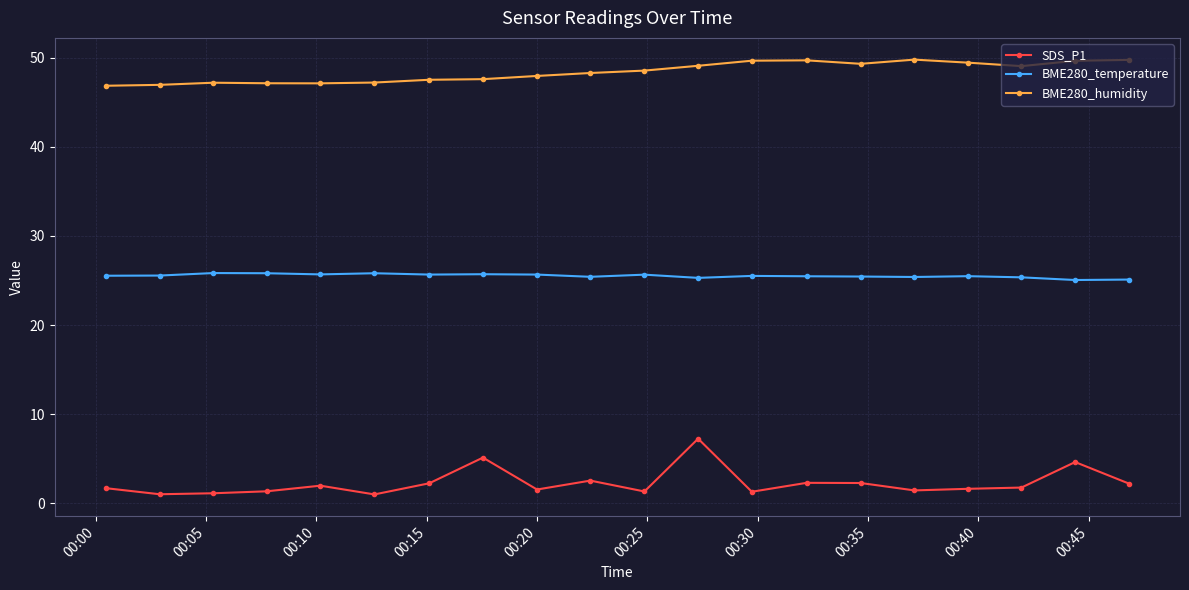

True or false: BME280_temperature and SDS_P1 cross at least once.

False